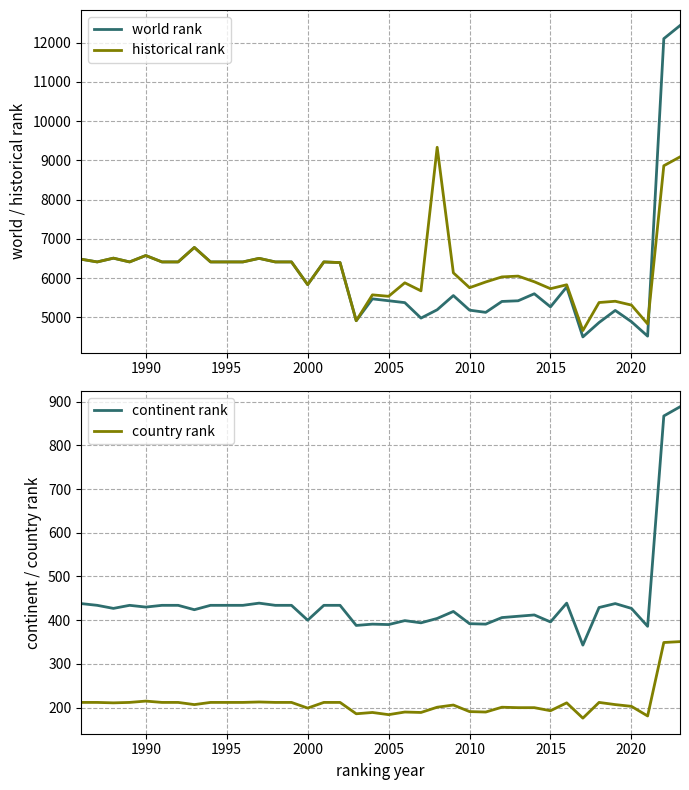

True or false: country rank and historical rank cross at least once.

False